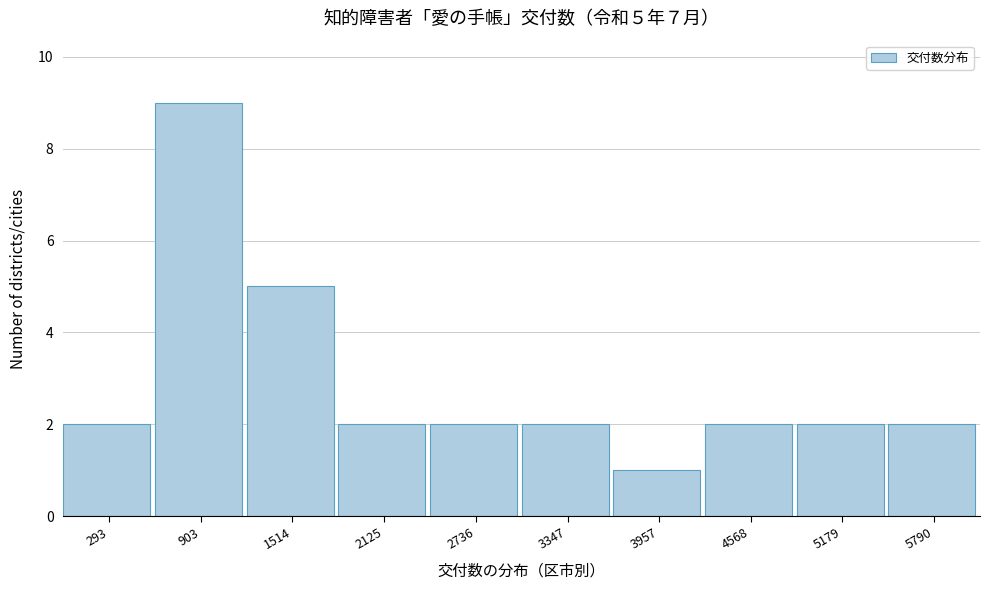

Reading left to right, list all the values displayed in this chart.

2	9	5	2	2	2	1	2	2	2